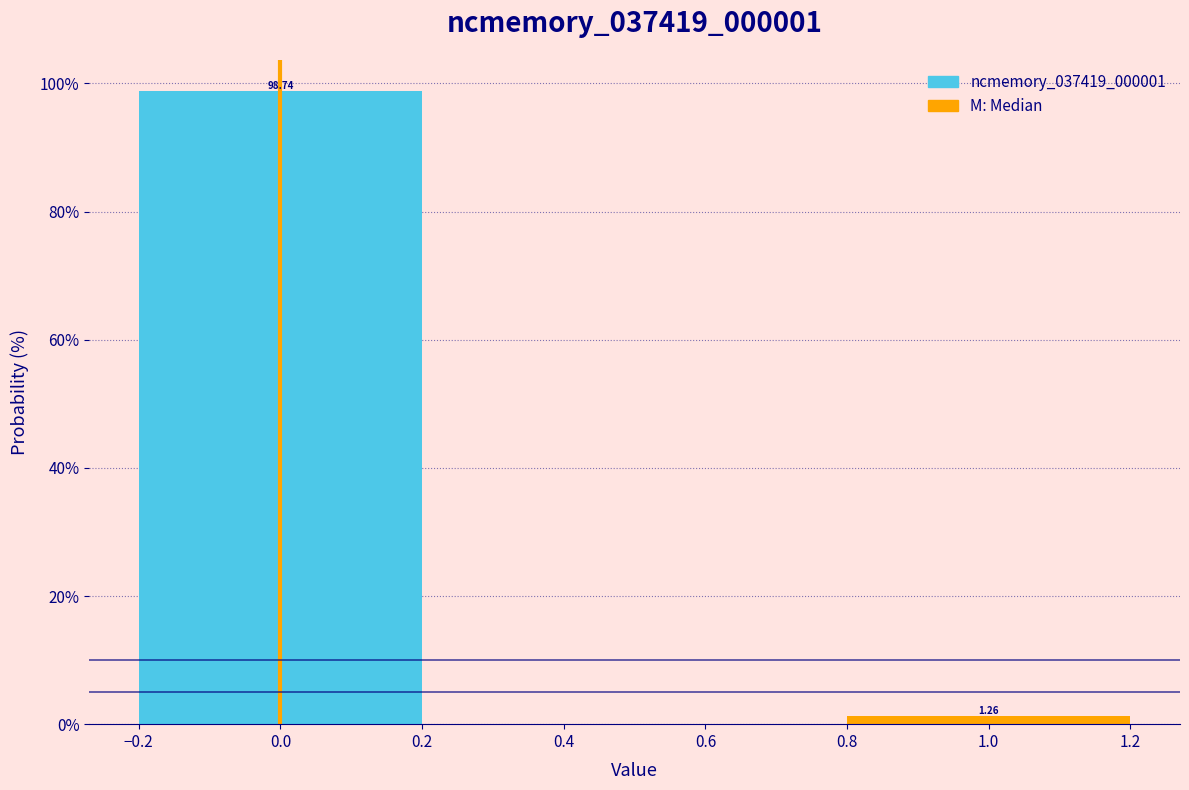

What is the change in value from 0.0 to 1.0?

-97.5